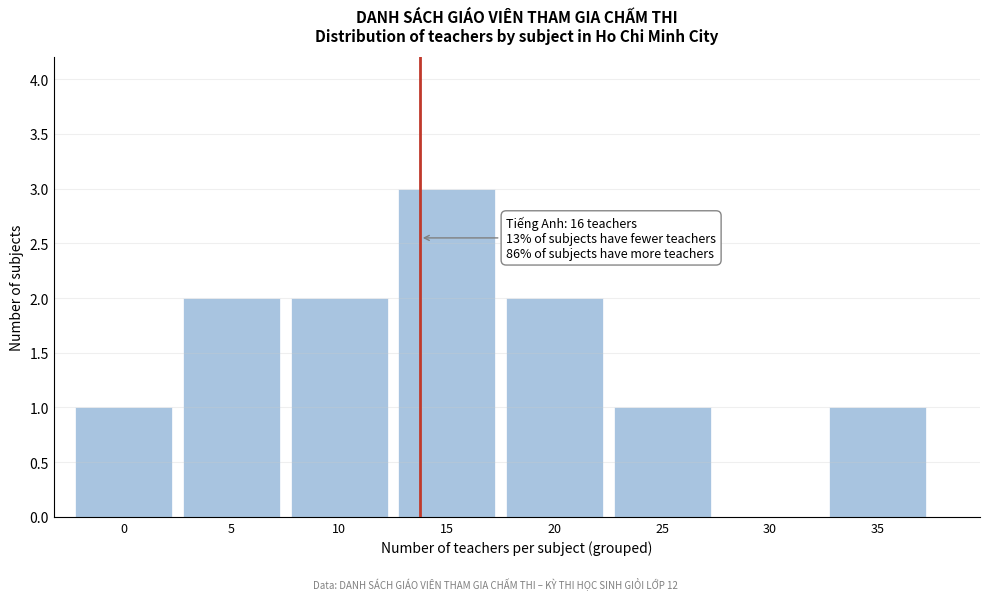

Reading left to right, extract all data points from this chart.

0=1	5=2	10=2	15=3	20=2	25=1	30=0	35=1